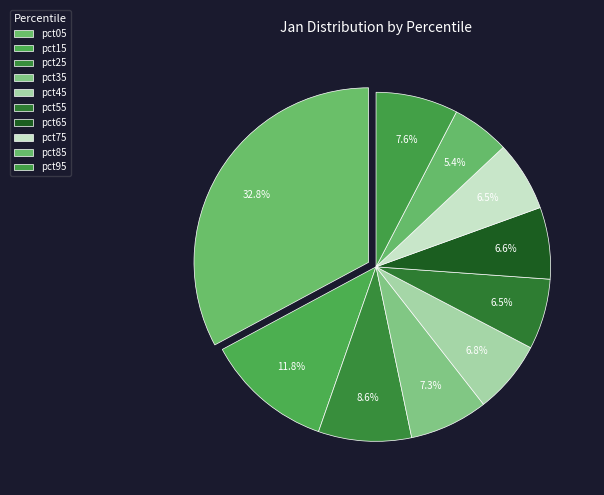

True or false: pct85 accounts for 5% of the total.

True